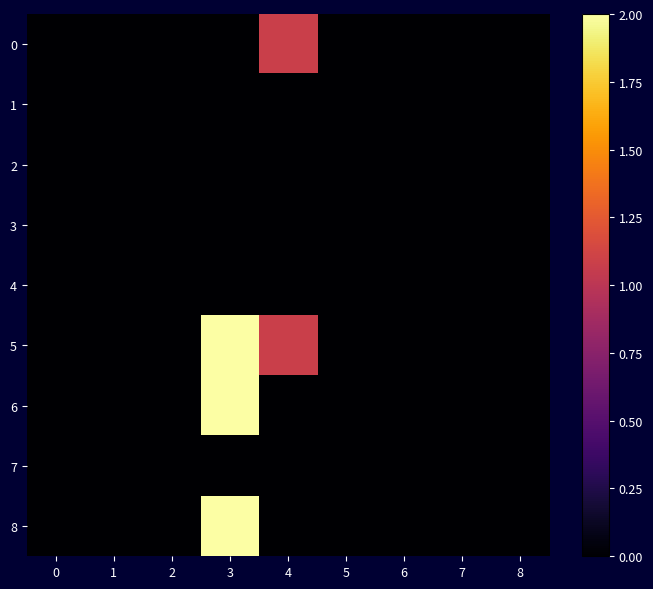

Which series has the widest spread of values?

5